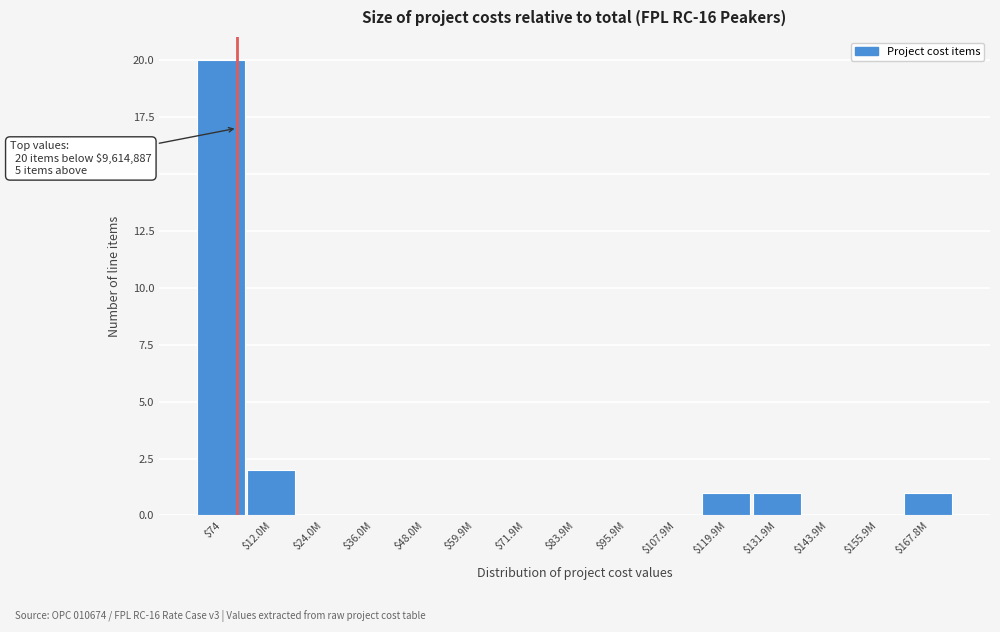

The chart shows a value of -7 at $59.9M. True or false?

False